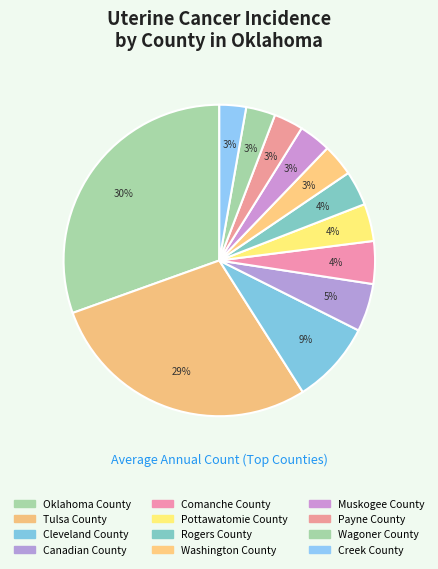

Which category has the biggest portion of the pie?

Oklahoma County